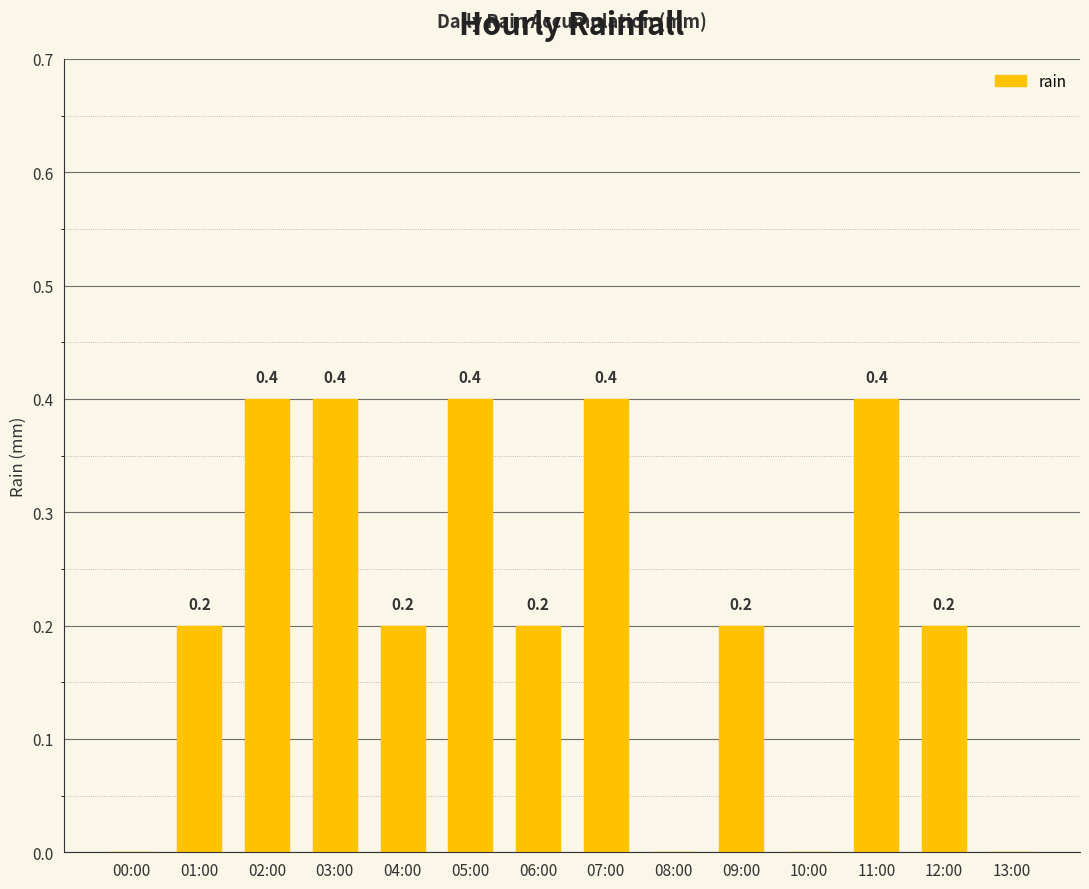

The value at 05:00 is 0.1. True or false?

False